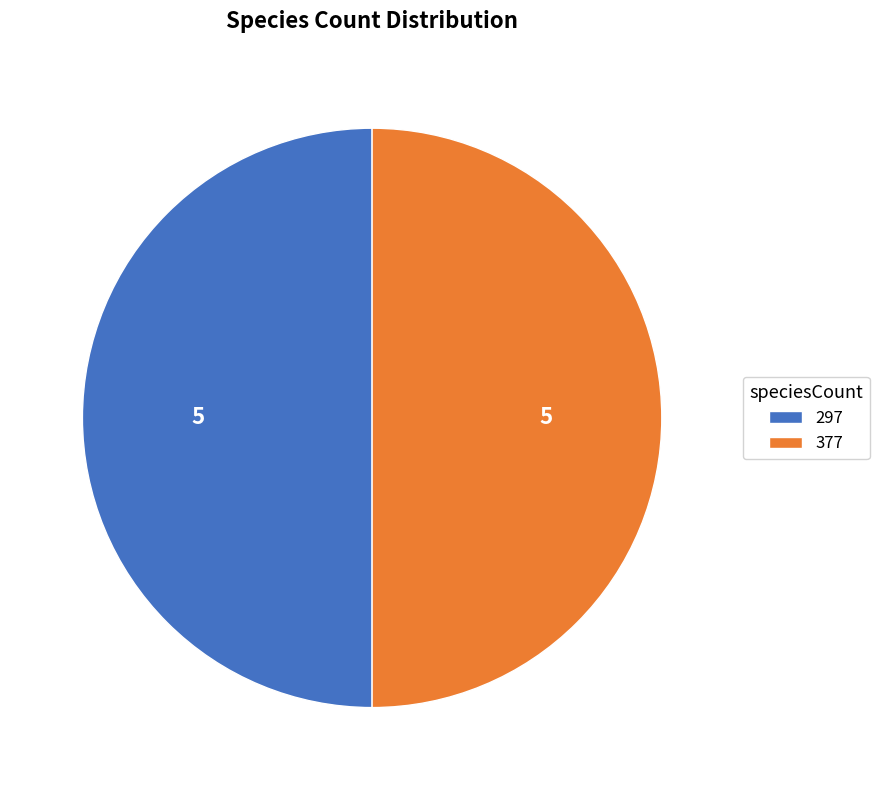

What is the ratio of the value at 377 to the value at 297?

1.0